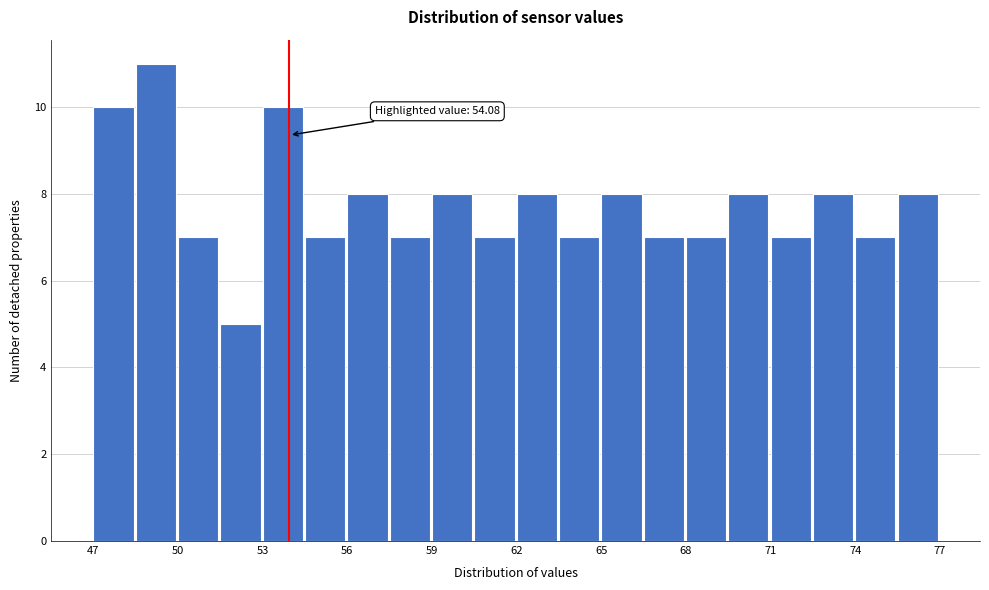

Read against the x-axis, roughly where is the centre of the tallest bar?

49.5